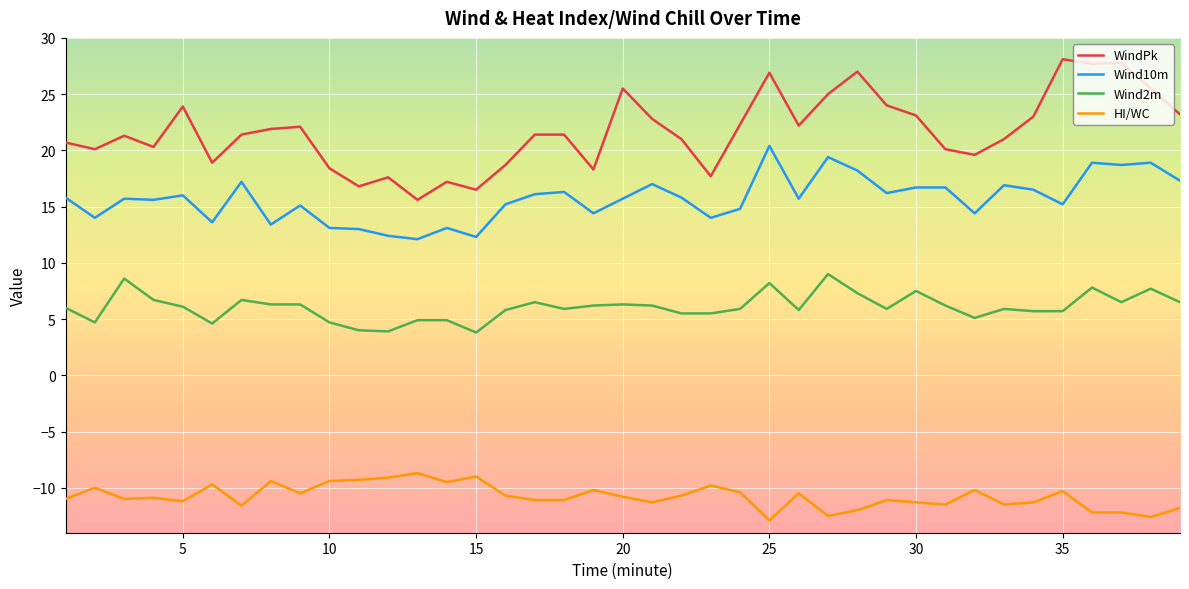

List the series in order of their peak value, lowest first.

HI/WC, Wind2m, Wind10m, WindPk